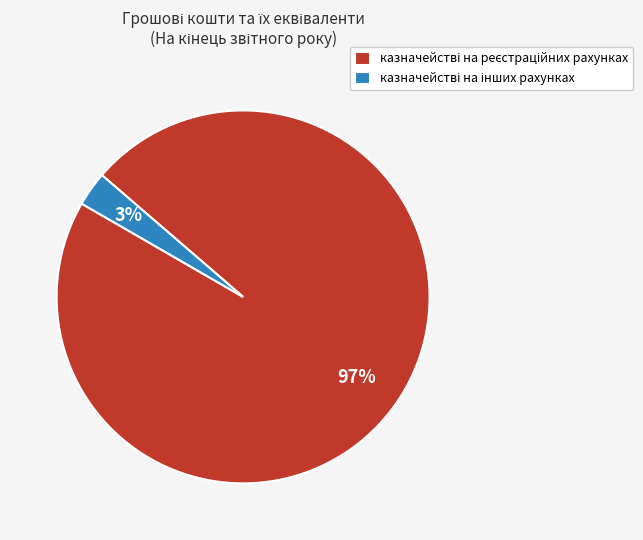

How many segments does this pie chart have?

2